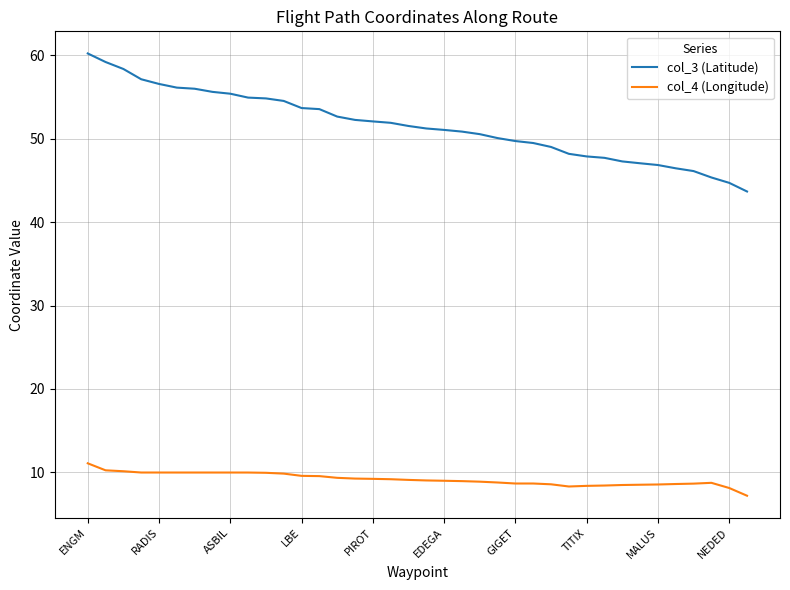

Which series has the widest spread of values?

col_3 (Latitude)